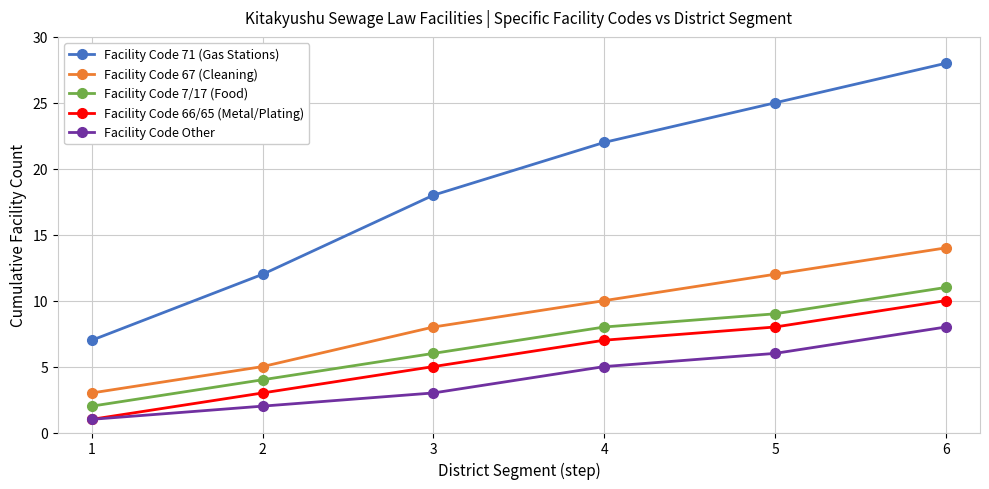

At how many categories does at least one series exceed 4?

6